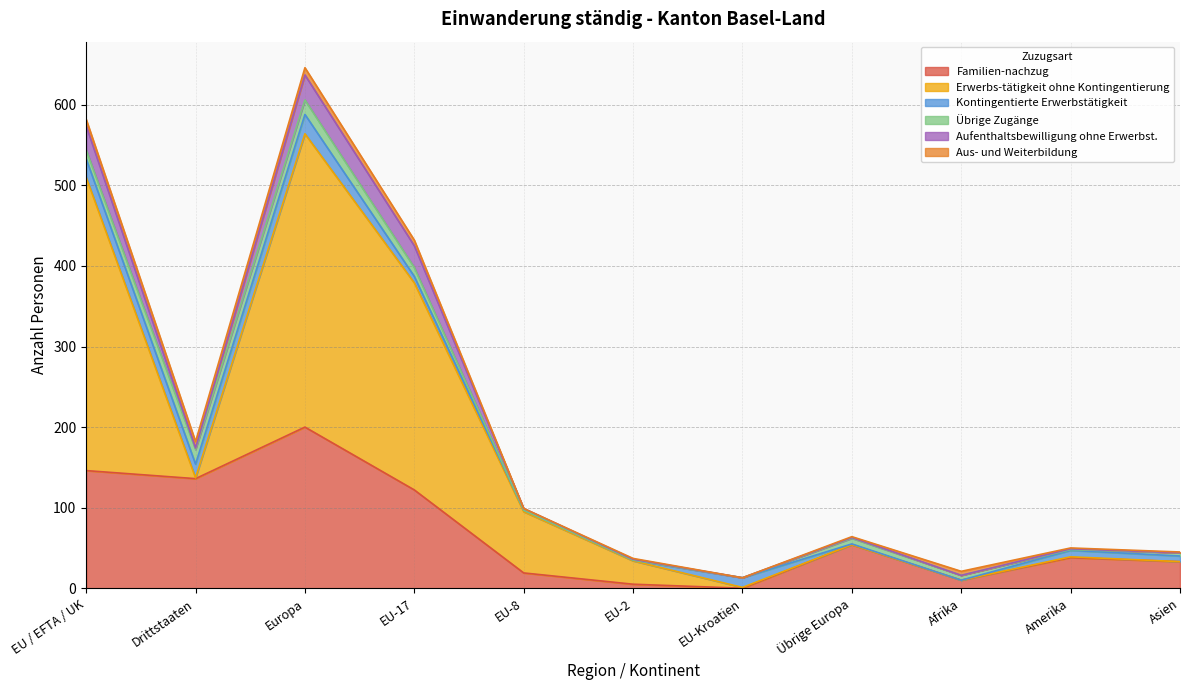

What position from the right is EU-8?

7